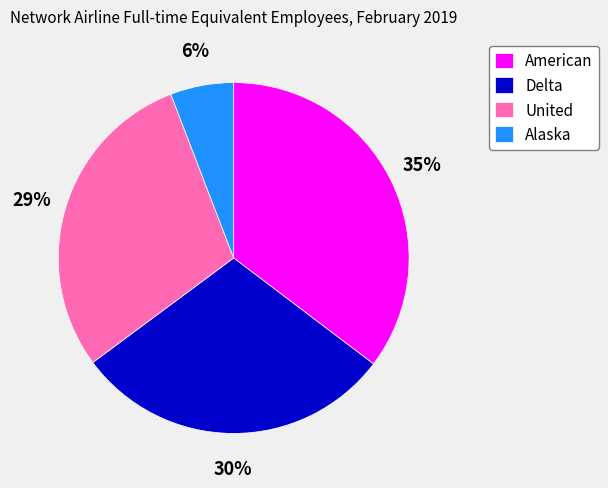

Is it true that American is 47% of the pie?

False